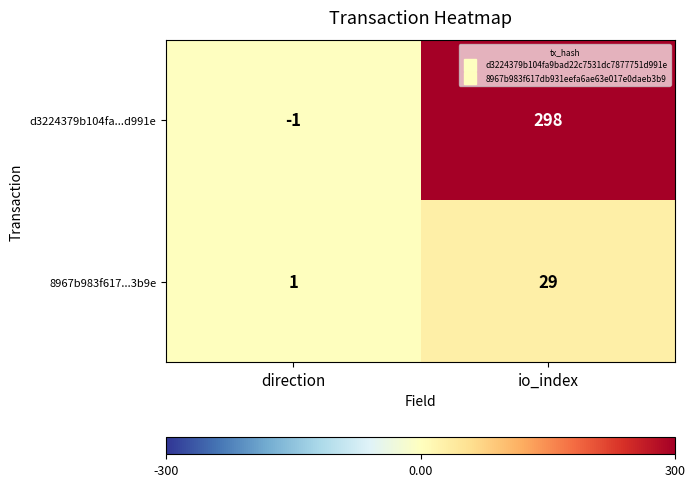

What is the greatest value displayed?

298